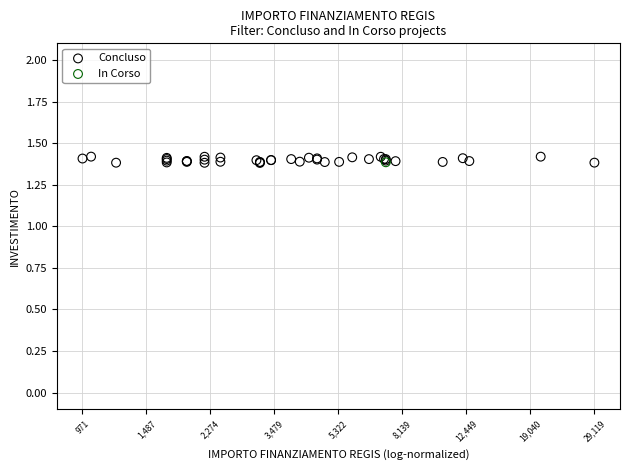

What are all the series names shown in the legend?

Concluso, In Corso